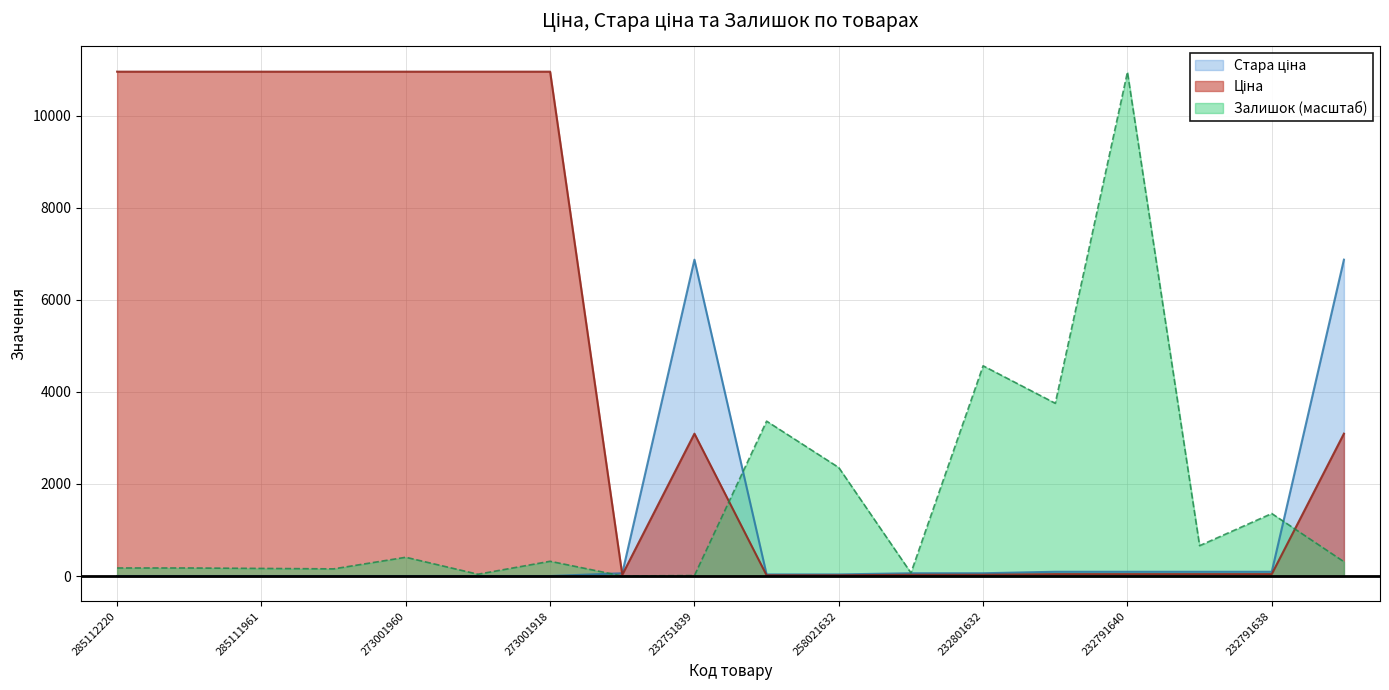

Between 273001918 and 232801633, which series saw the biggest shift?

Ціна